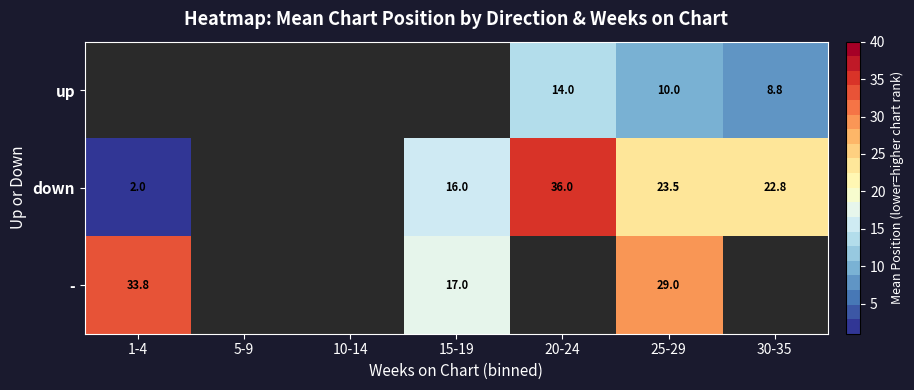

Is it true that down equals 56.5 at 20-24?

False